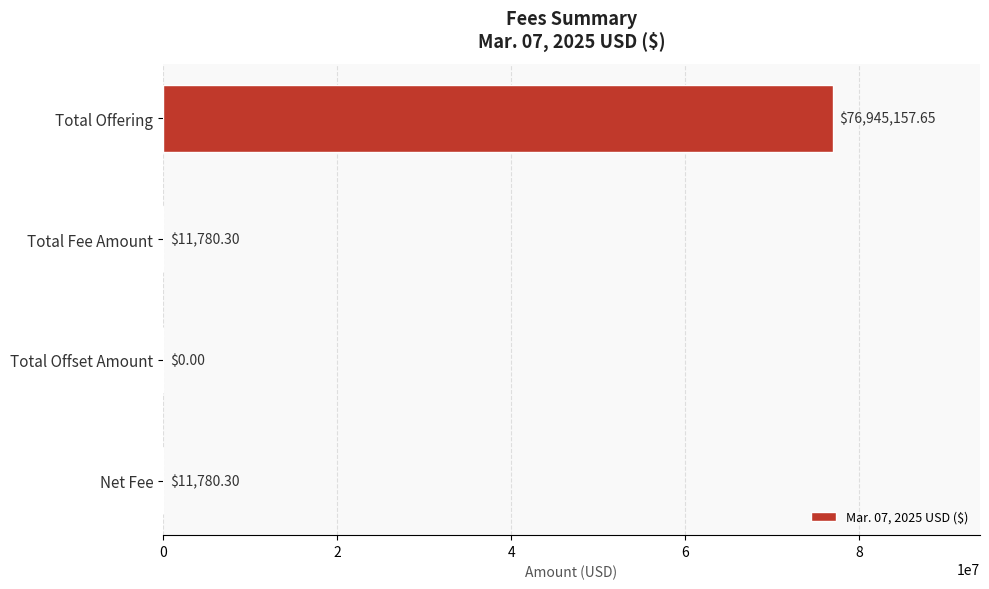

At which category does the chart reach its peak across all series?

Total Offering